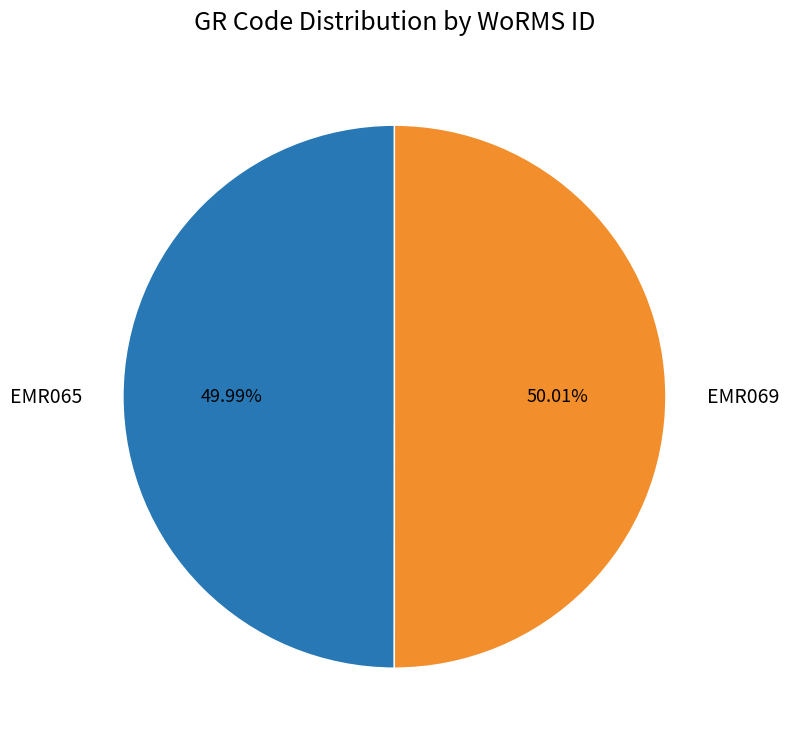

To the nearest percent, what portion does EMR069 represent?

50%